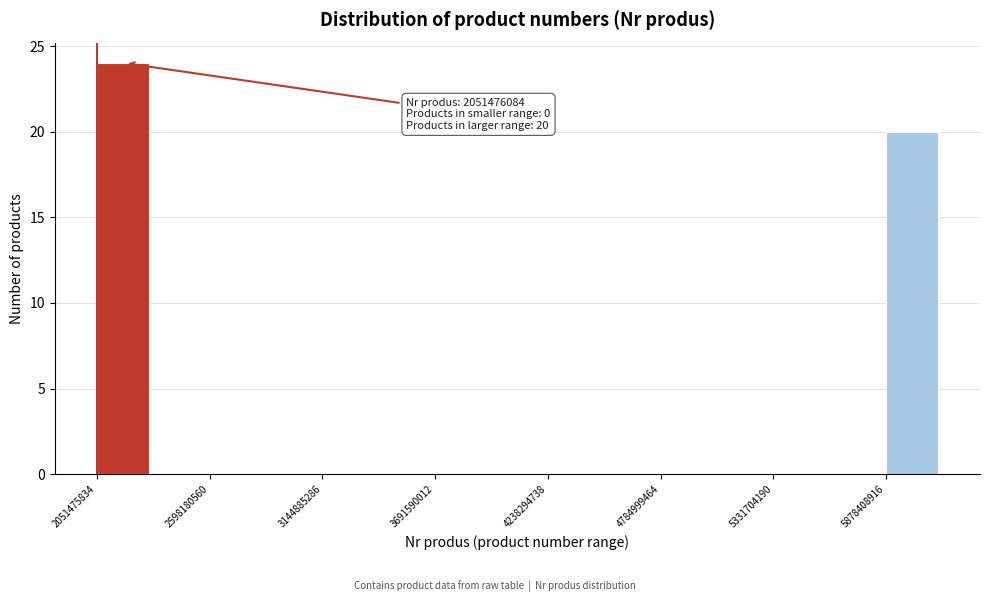

Around what value on the x-axis is the tallest bar? Give the approximate position of its centre, as read against the axis.

2200000000